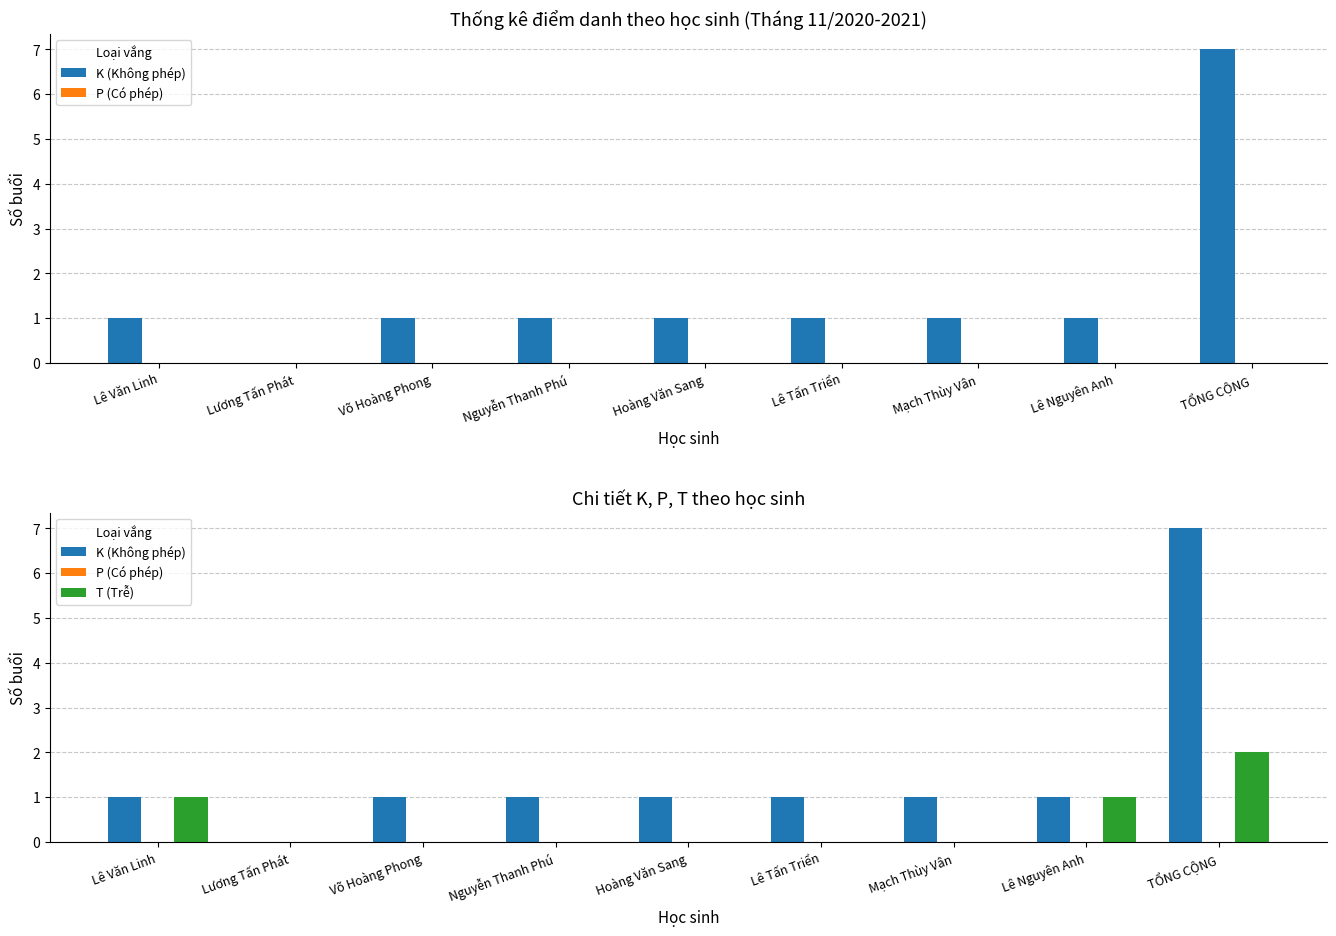

Which series has the largest range (max minus min)?

K (Không phép)